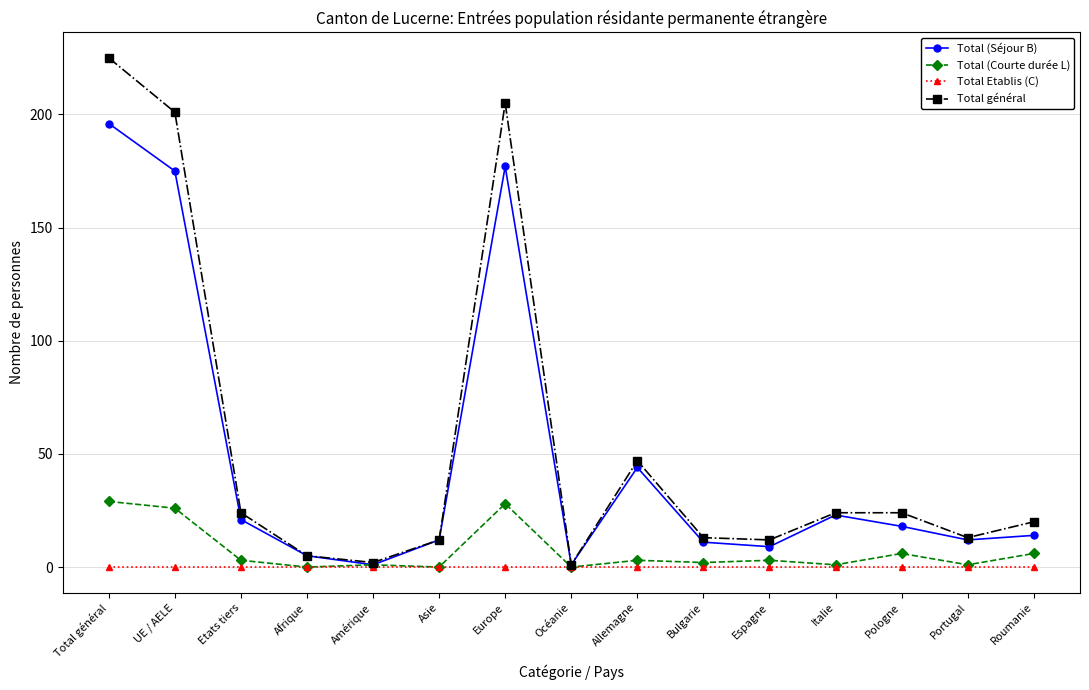

Reading left to right, list all the values displayed in this chart.

Total (Séjour B): Total général=196	UE / AELE=175	Etats tiers=21	Afrique=5	Amérique=1	Asie=12	Europe=177	Océanie=1	Allemagne=44	Bulgarie=11	Espagne=9	Italie=23	Pologne=18	Portugal=12	Roumanie=14
Total (Courte durée L): Total général=29	UE / AELE=26	Etats tiers=3	Afrique=0	Amérique=1	Asie=0	Europe=28	Océanie=0	Allemagne=3	Bulgarie=2	Espagne=3	Italie=1	Pologne=6	Portugal=1	Roumanie=6
Total Etablis (C): Total général=0	UE / AELE=0	Etats tiers=0	Afrique=0	Amérique=0	Asie=0	Europe=0	Océanie=0	Allemagne=0	Bulgarie=0	Espagne=0	Italie=0	Pologne=0	Portugal=0	Roumanie=0
Total général: Total général=225	UE / AELE=201	Etats tiers=24	Afrique=5	Amérique=2	Asie=12	Europe=205	Océanie=1	Allemagne=47	Bulgarie=13	Espagne=12	Italie=24	Pologne=24	Portugal=13	Roumanie=20